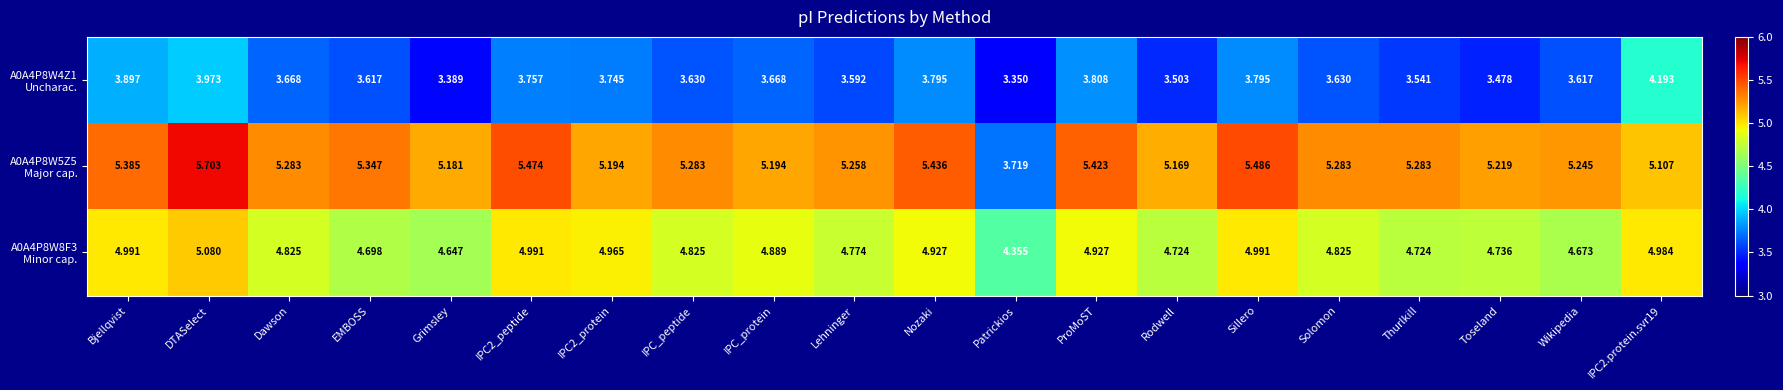

Which label corresponds to the largest value in the chart?

DTASelect